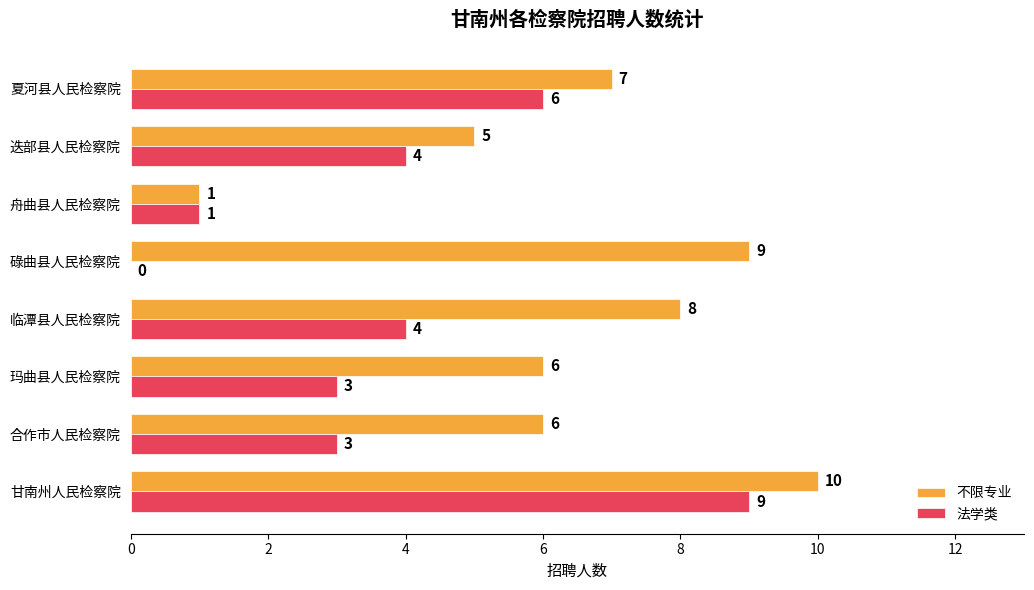

Which series changed the most between 玛曲县人民检察院 and 夏河县人民检察院?

法学类